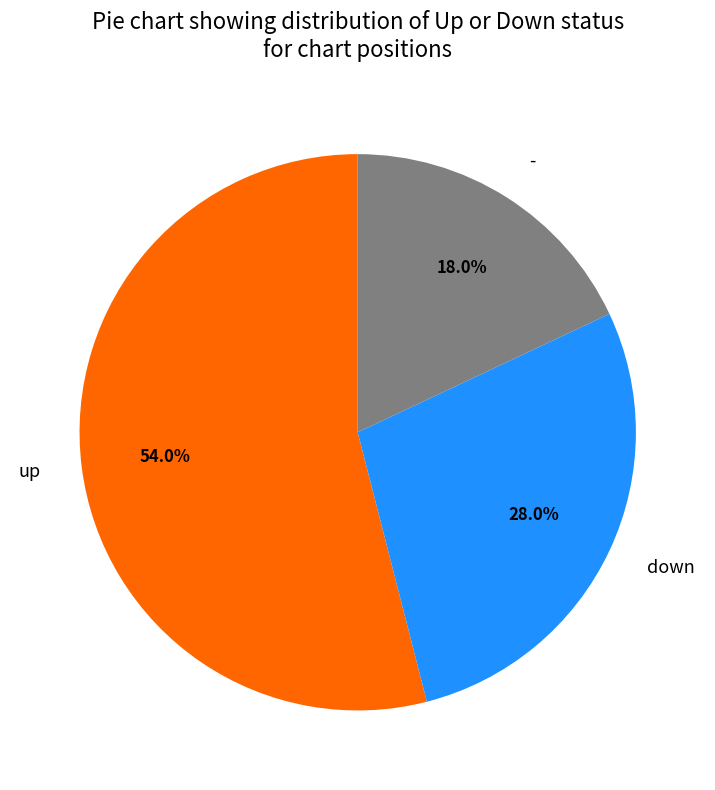

What is the smallest slice in the pie chart?

-